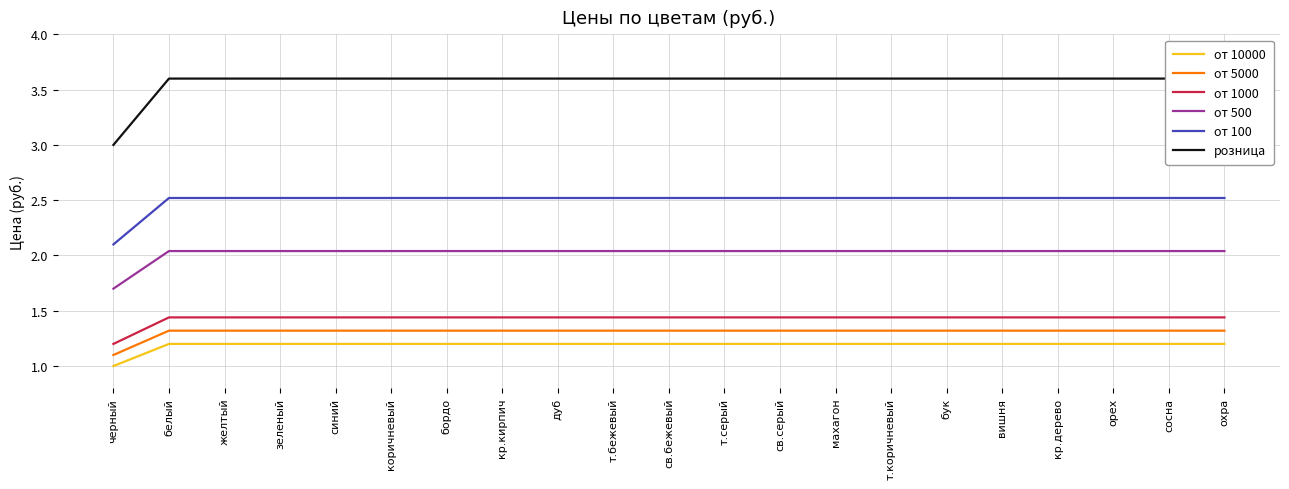

At which category is the sum across all series the highest?

белый